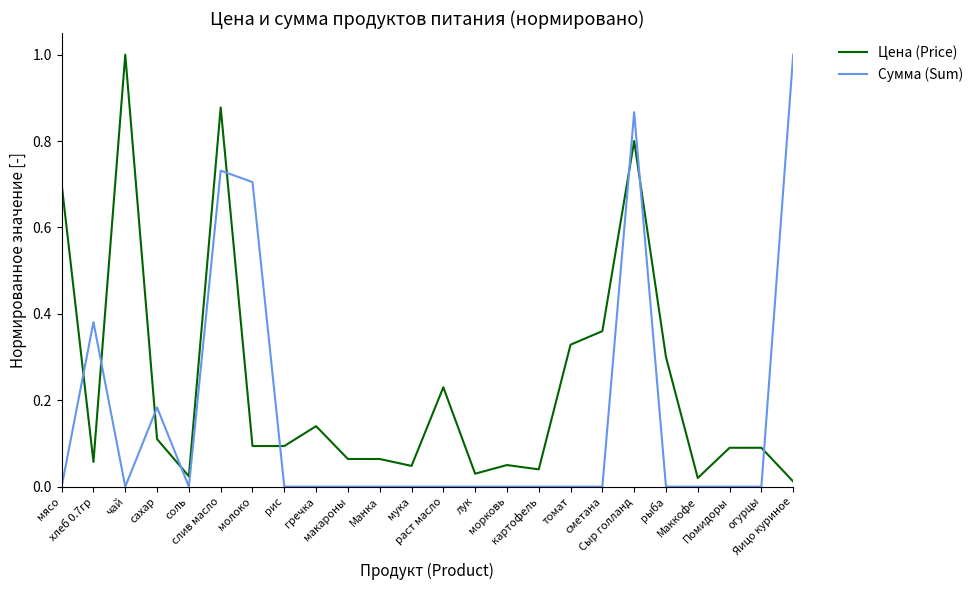

Between which two adjacent categories do Сумма (Sum) and Цена (Price) first intersect?

мясо and хлеб 0.7гр